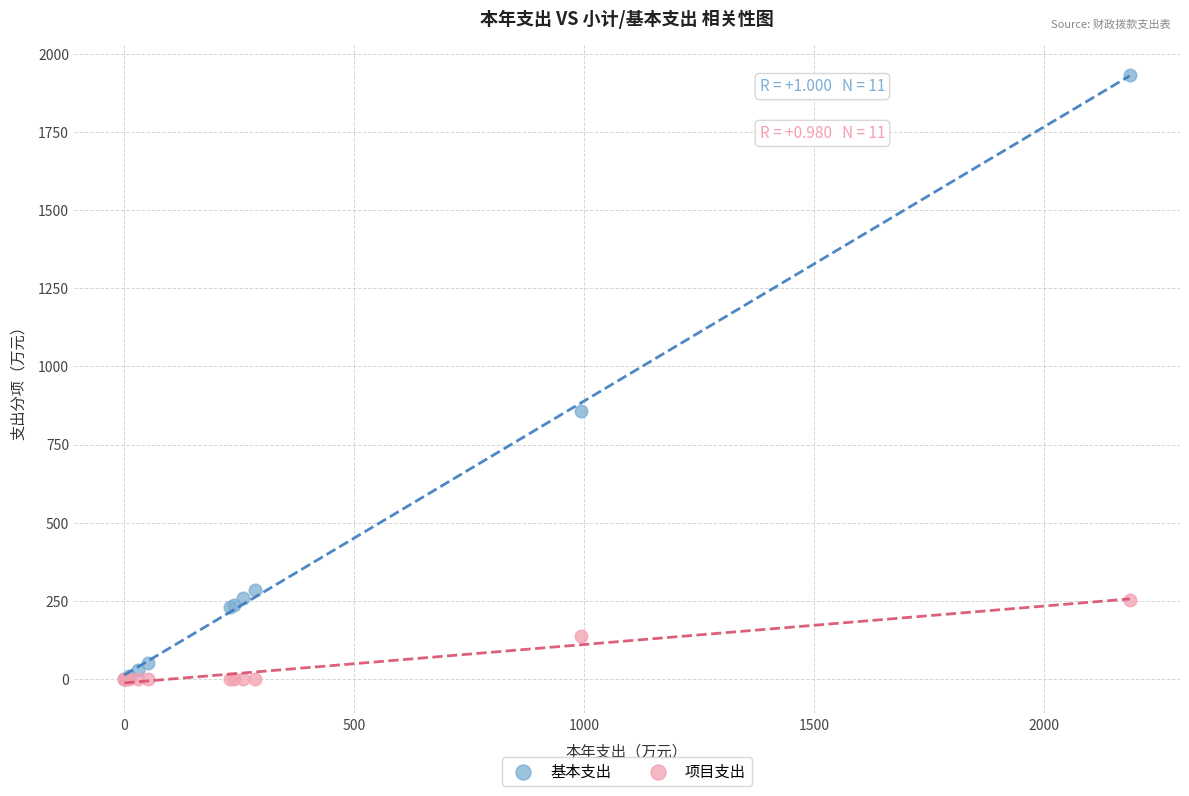

In the 基本支出 series, what Y value is closest to 966?

855.9